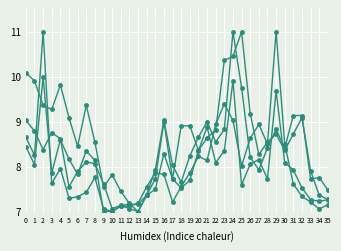

How many categories are shown in the chart?

36